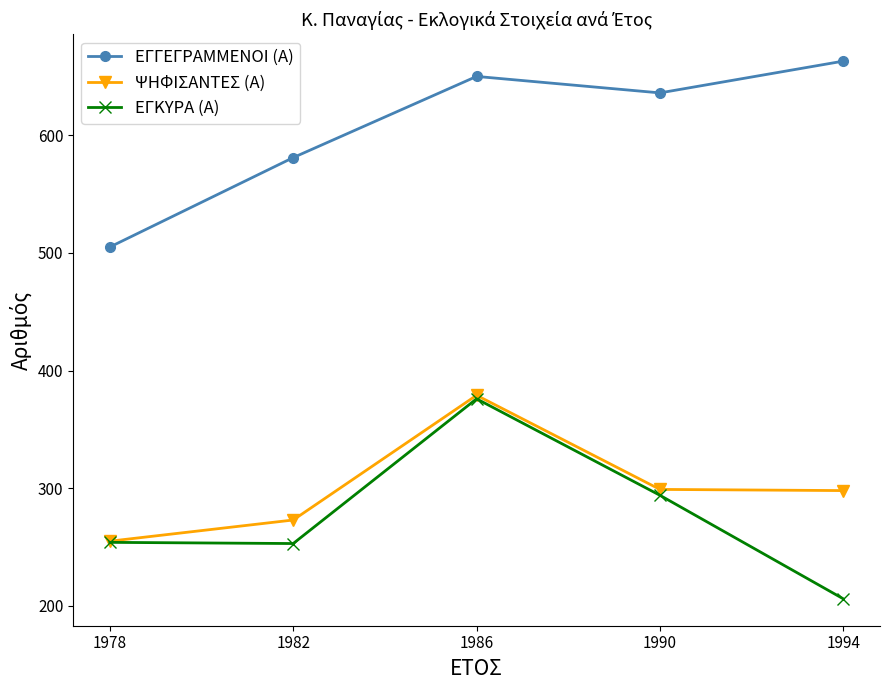

What is the value of the ΨΗΦΙΣΑΝΤΕΣ (Α) point at the 2nd from the left?

273